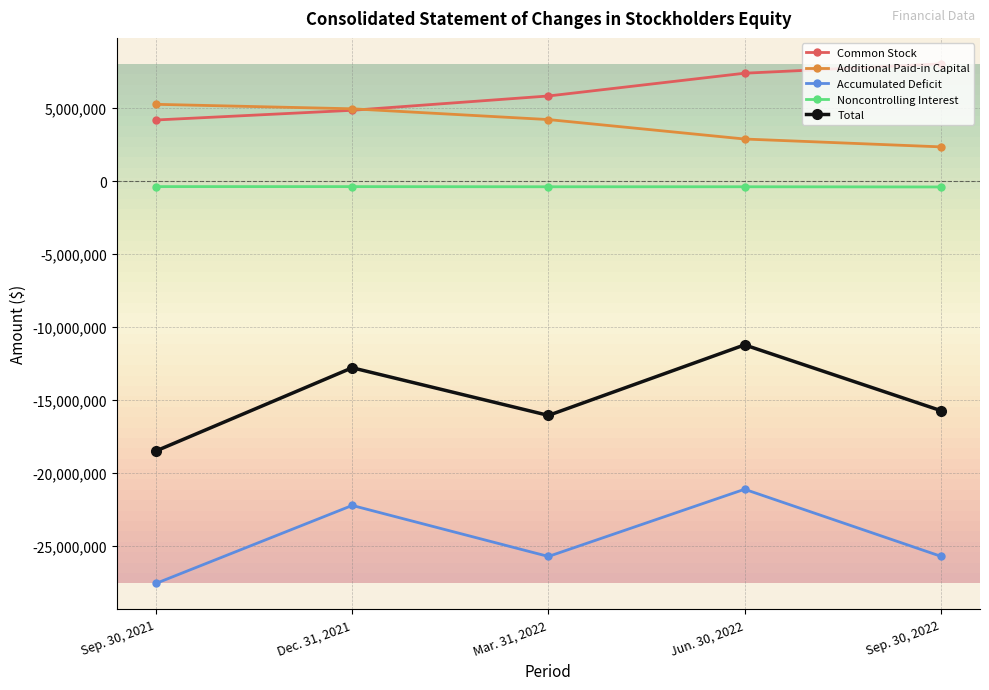

Which series has the widest spread of values?

Total